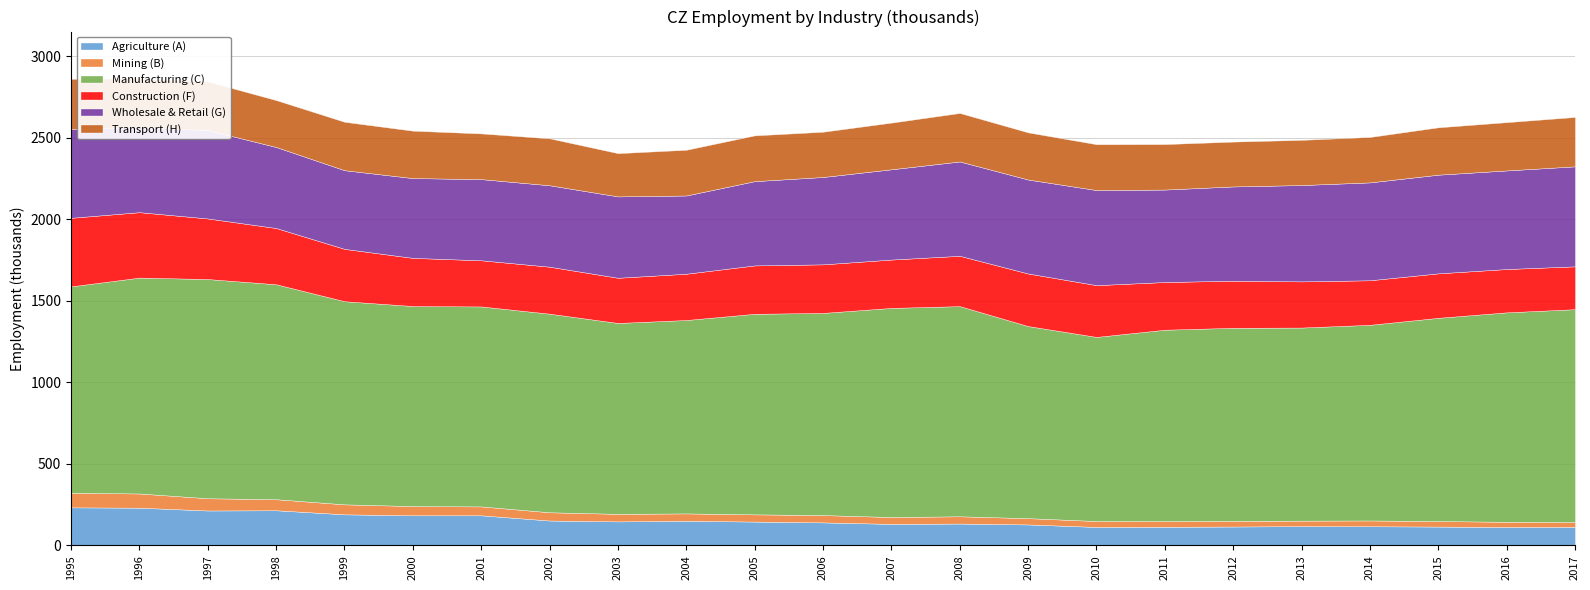

True or false: Wholesale & Retail (G) and Transport (H) intersect in this chart.

False